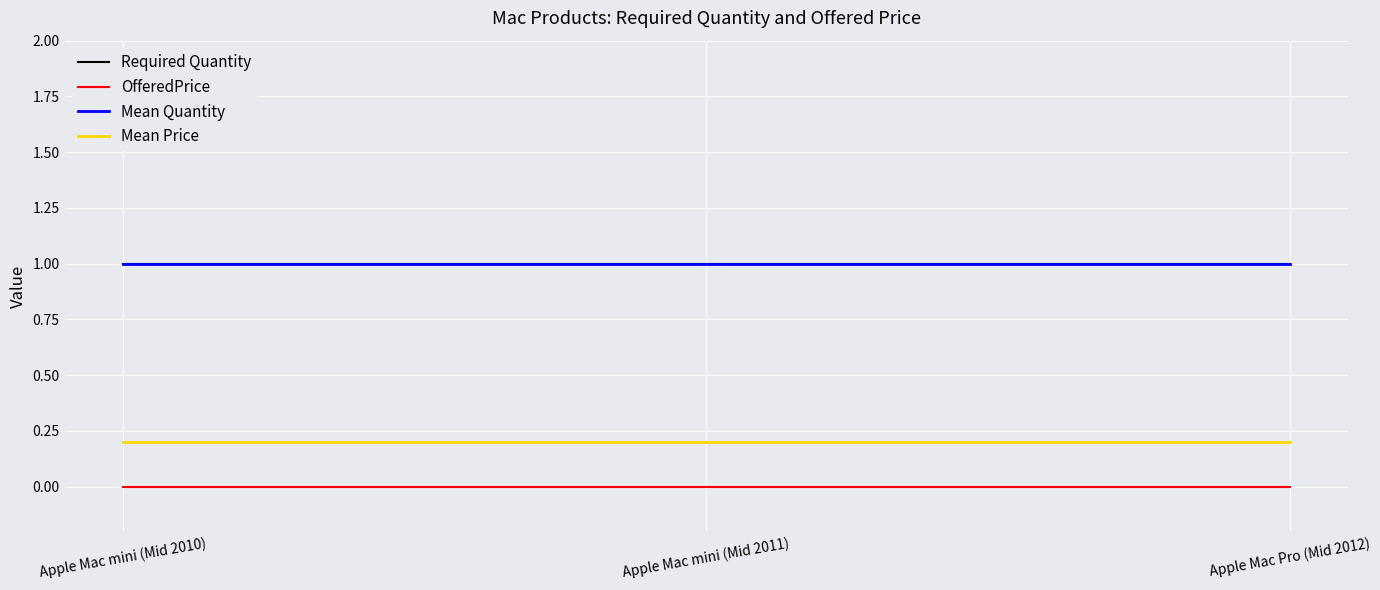

What value does the Required Quantity series have at Apple Mac Pro (Mid 2012)?

1.0